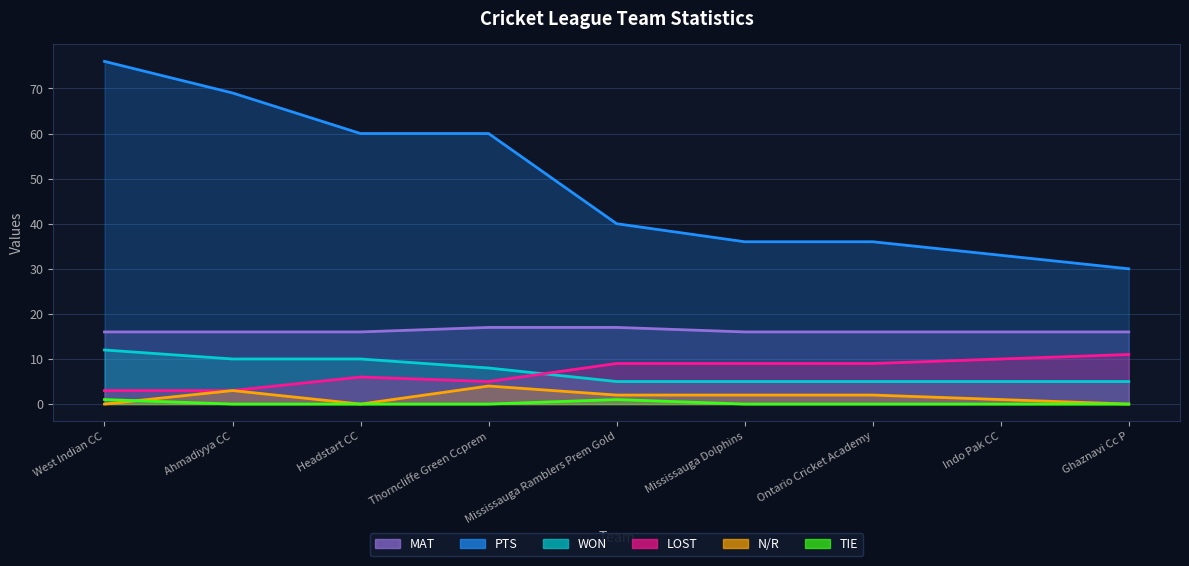

What is the maximum value for TIE?

1